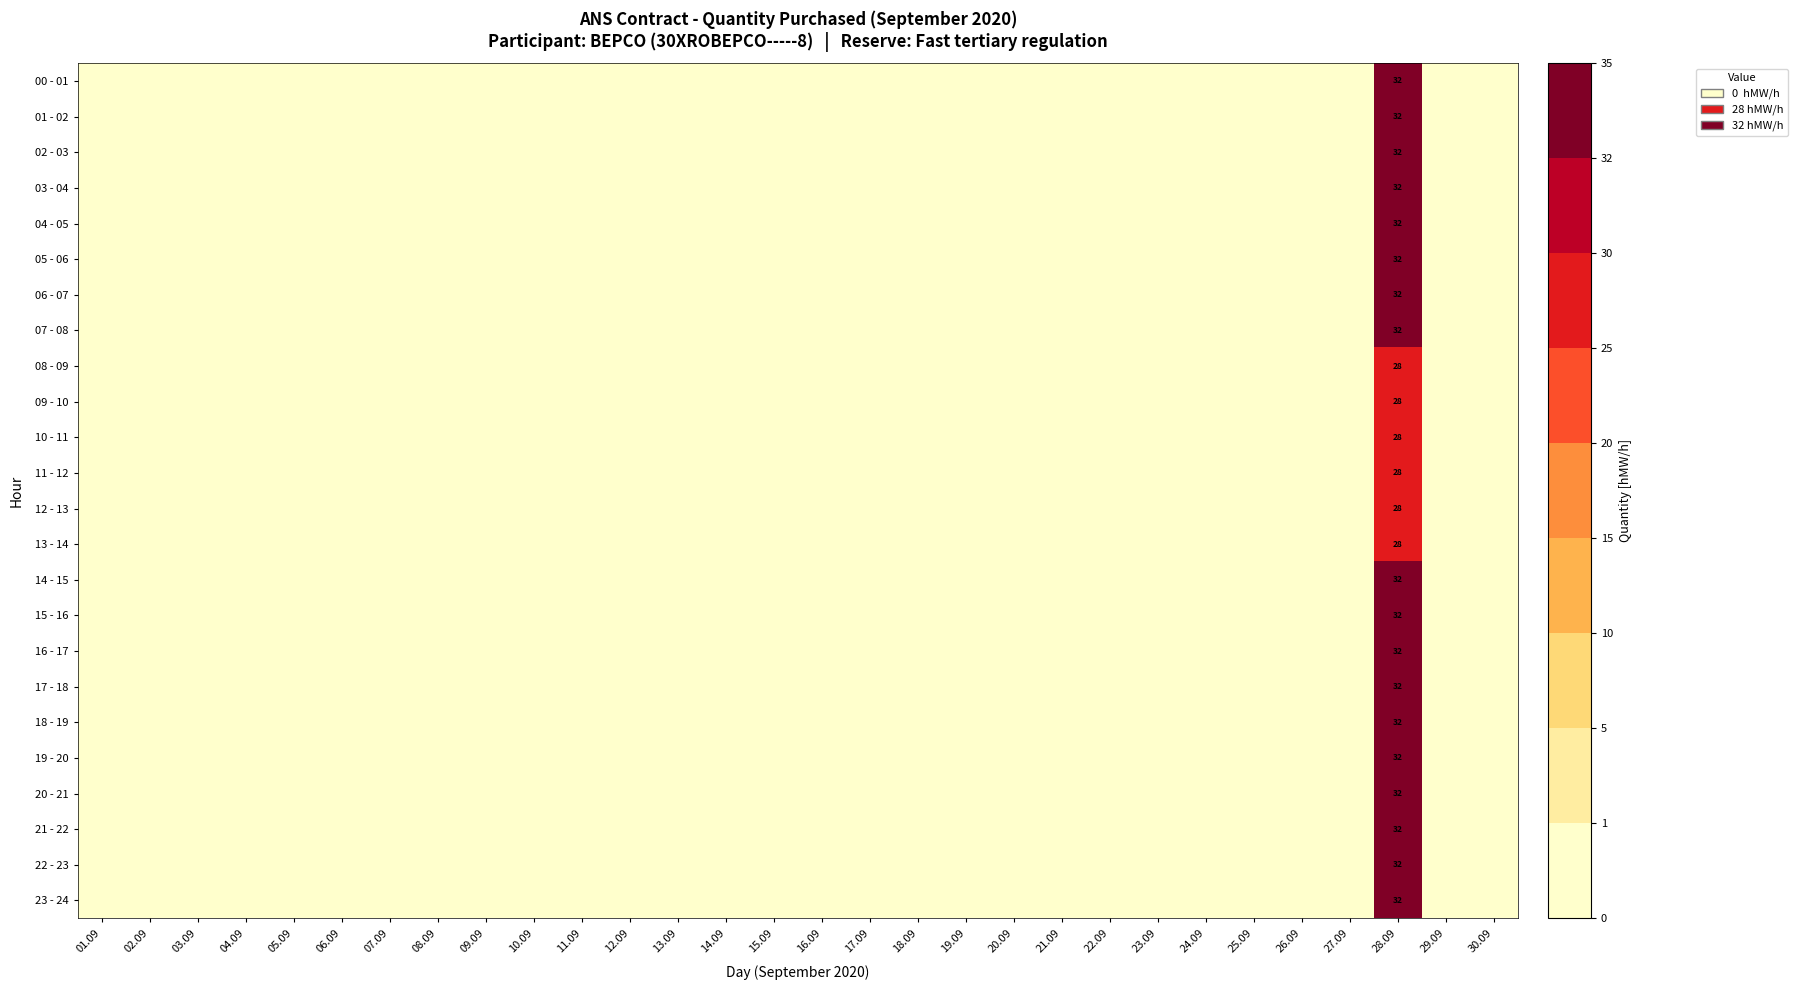

Is it true that 23 - 24 equals 32 at 28.09?

True